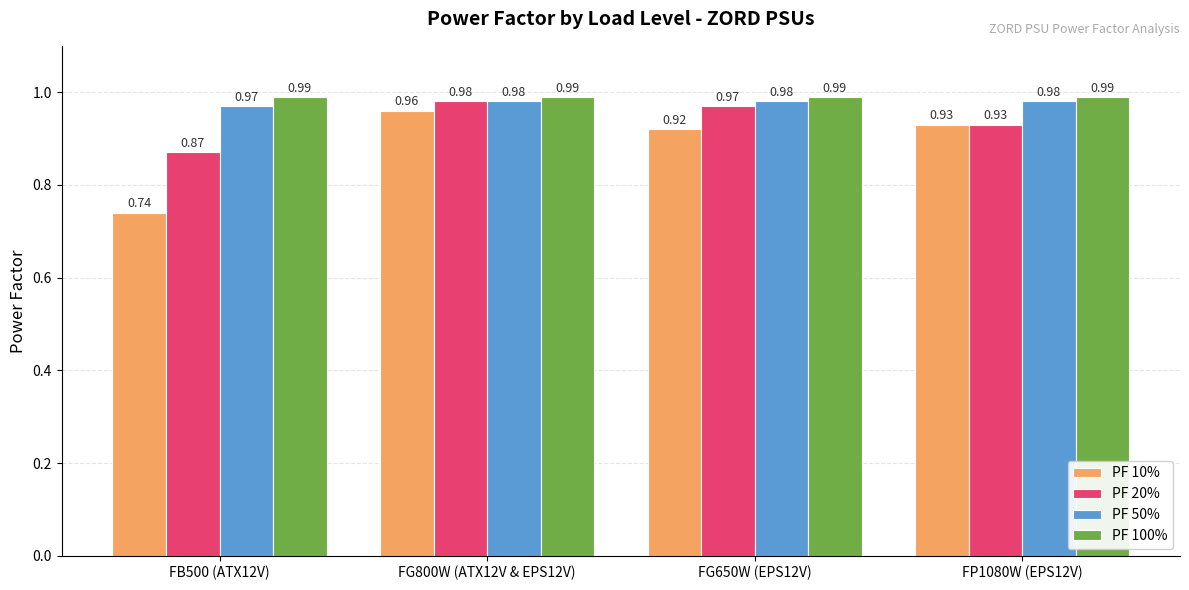

Is it true that PF 50% equals 0.5 at FP1080W (EPS12V)?

False